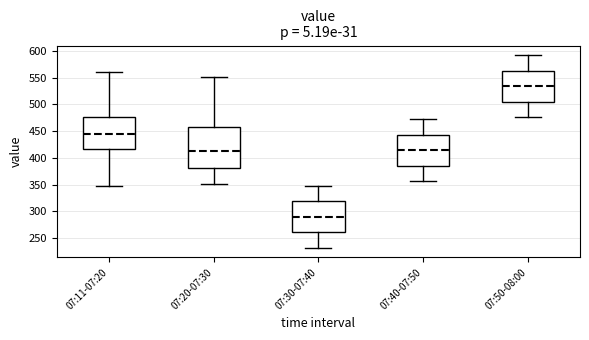

Which box's median line is the lowest?

07:30-07:40